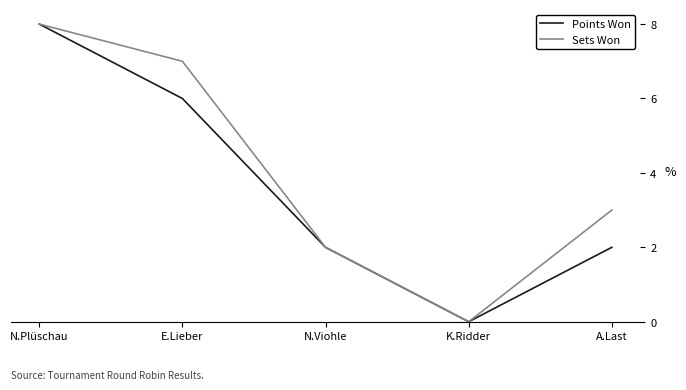

At which label does Points Won first exceed 2?

N.Plüschau